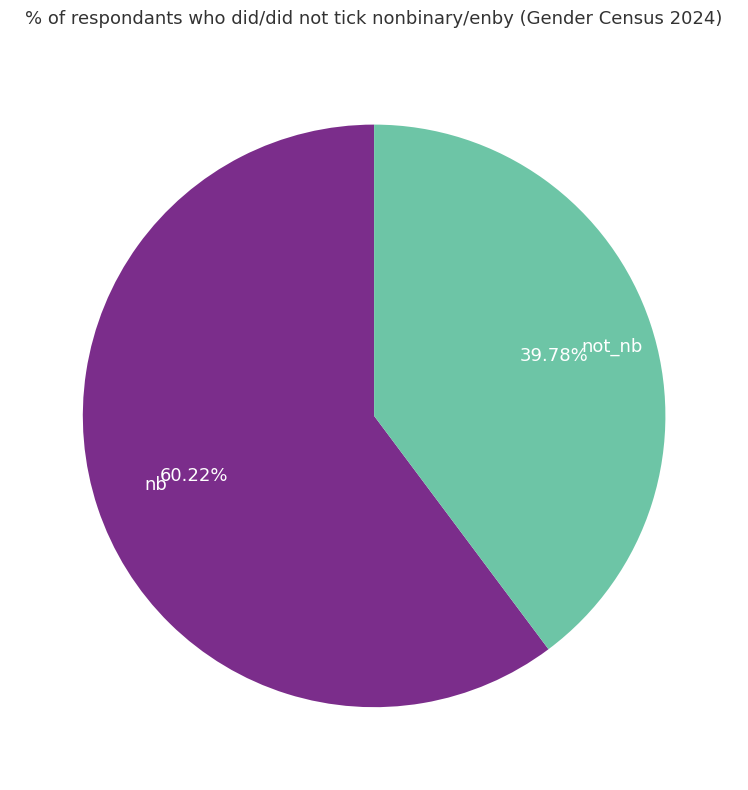

How many segments does this pie chart have?

2